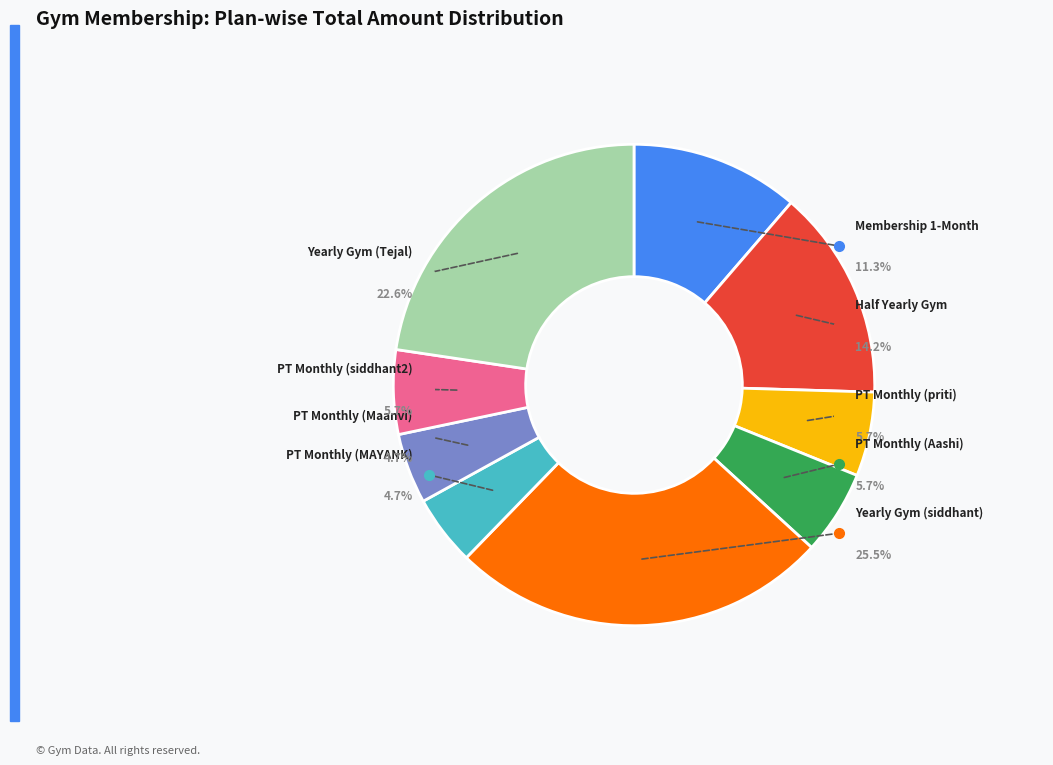

What percentage do Half Yearly - Gym Membership and Yearly Gym Membership - siddhant together represent?

39.6%